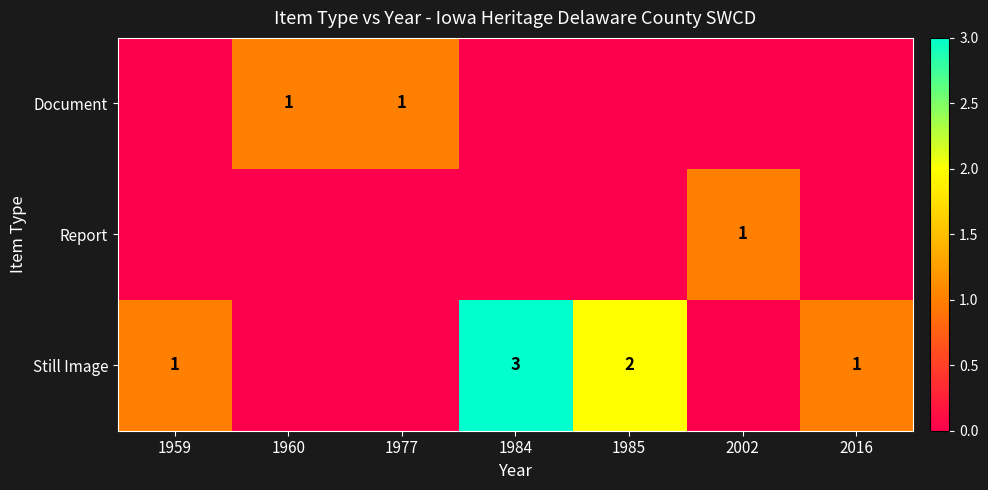

Between 1985 and 2002, which series saw the biggest shift?

row_2